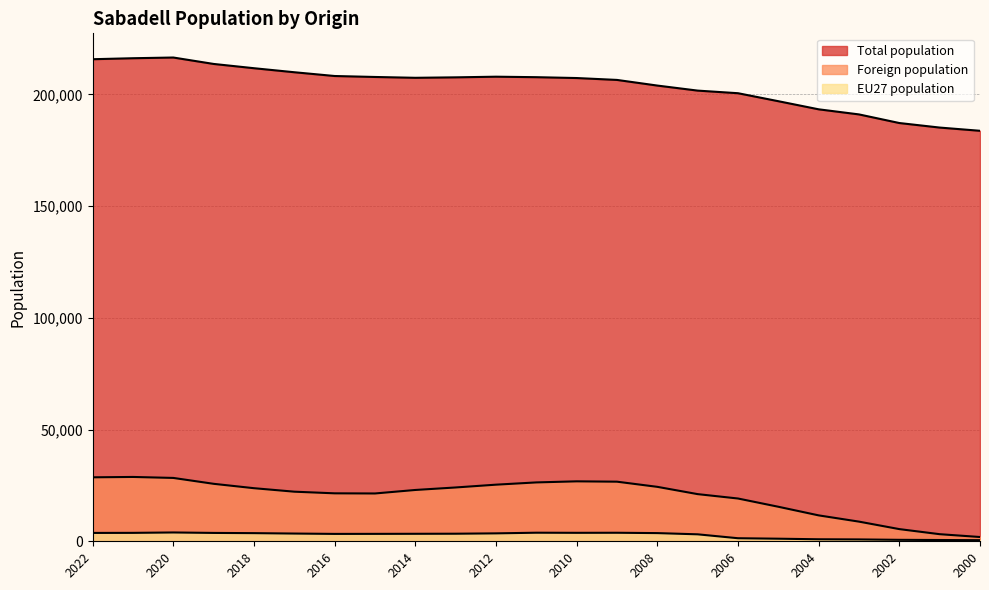

In EU27 population, how many points are lower than both neighbors (excluding endpoints)?

2